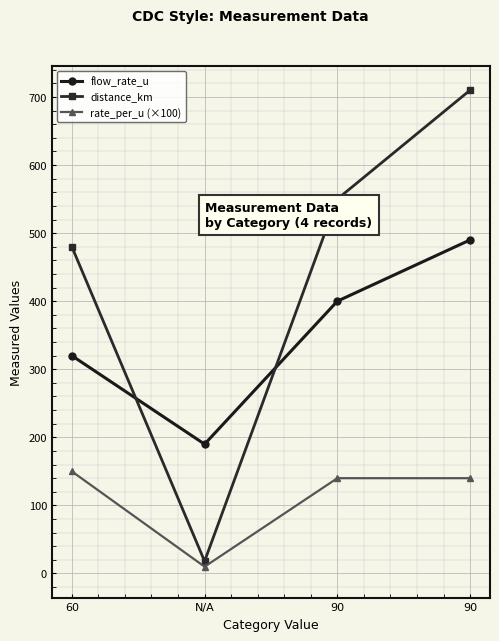

List the series in order of their peak value, highest first.

distance_km, flow_rate_u, rate_per_u (×100)